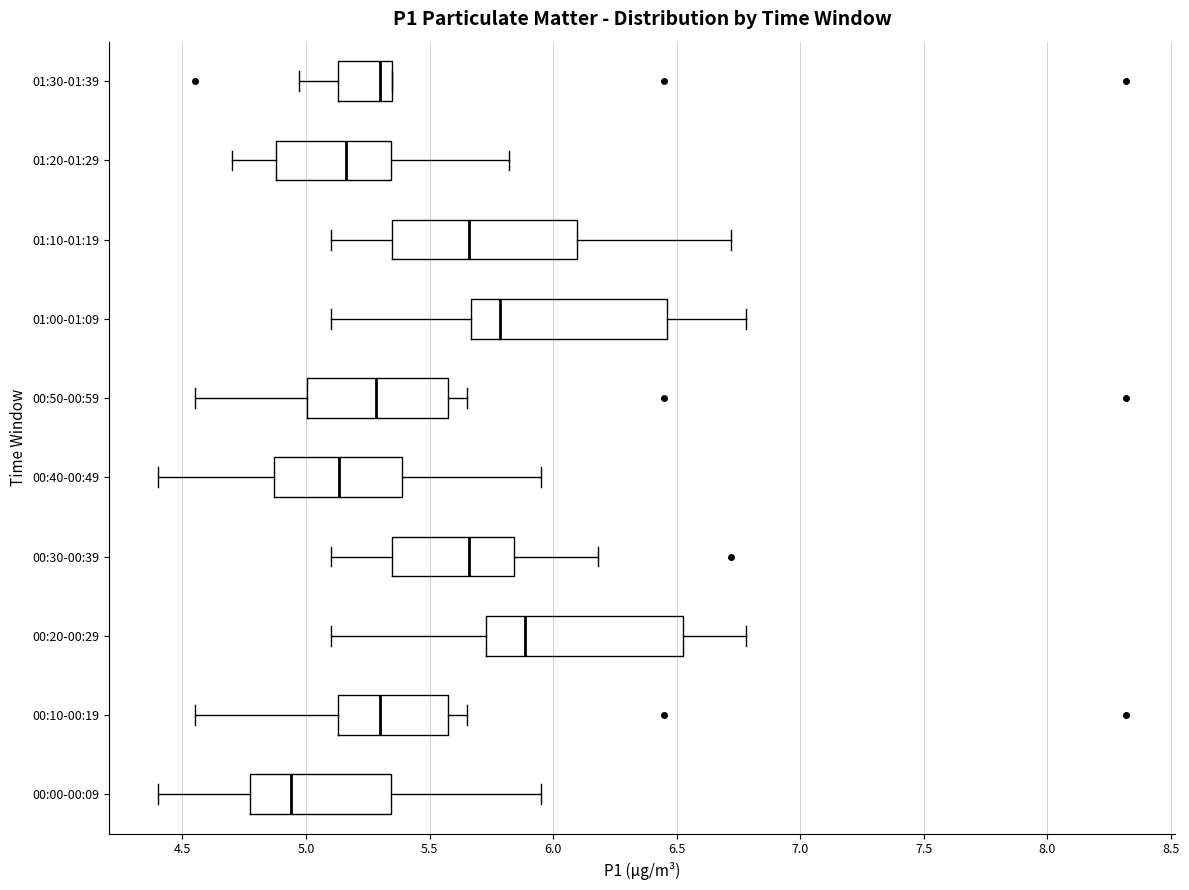

Where does the median line of the box for 01:00-01:09 sit on the x-axis? The values are not printed on the chart, so give them approximately, as read against the axis.

5.80